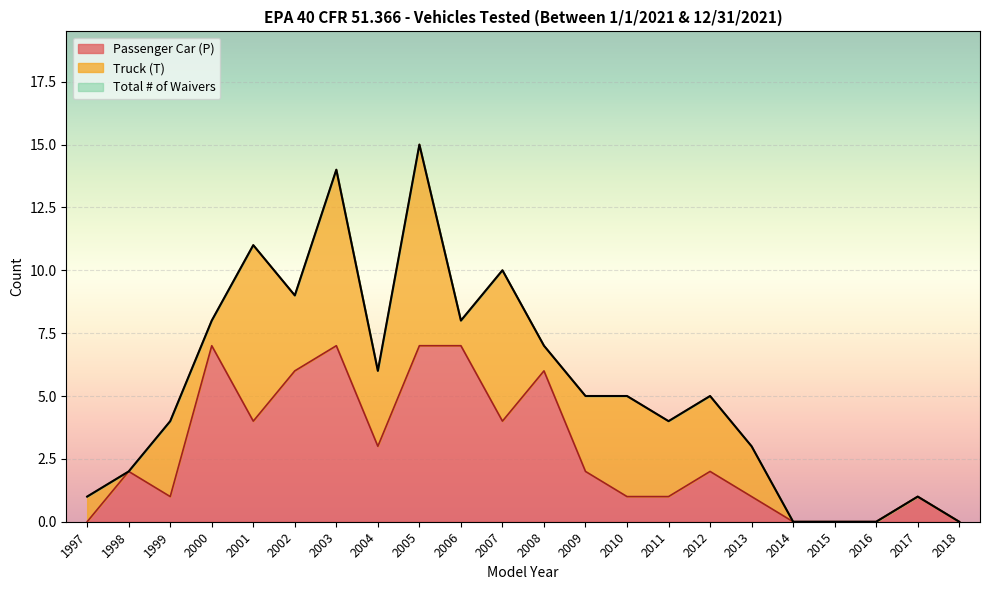

How many lines are shown in the chart?

3